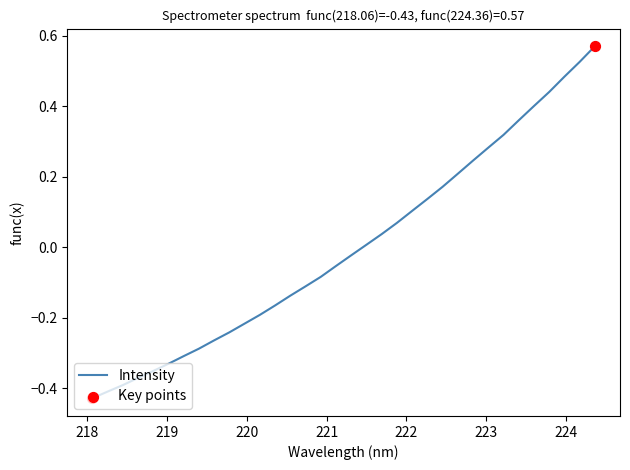

What is the difference between the maximum and minimum values?

1.0